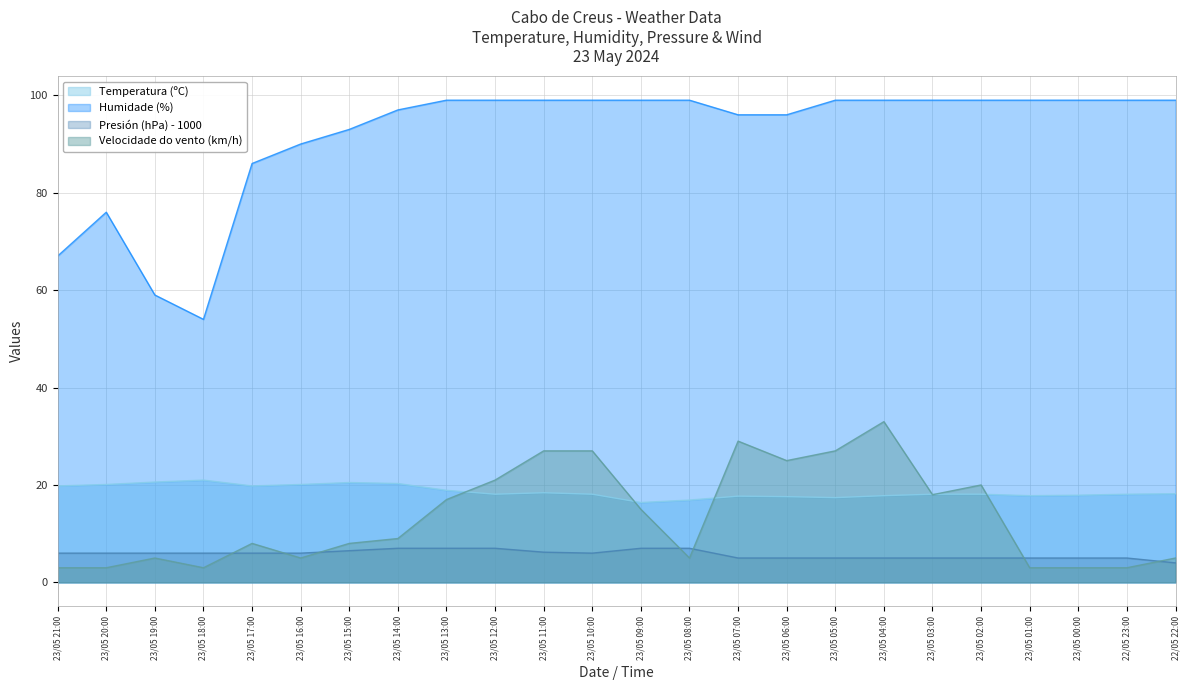

What is the label of the 24th point from the right?

23/05 21:00